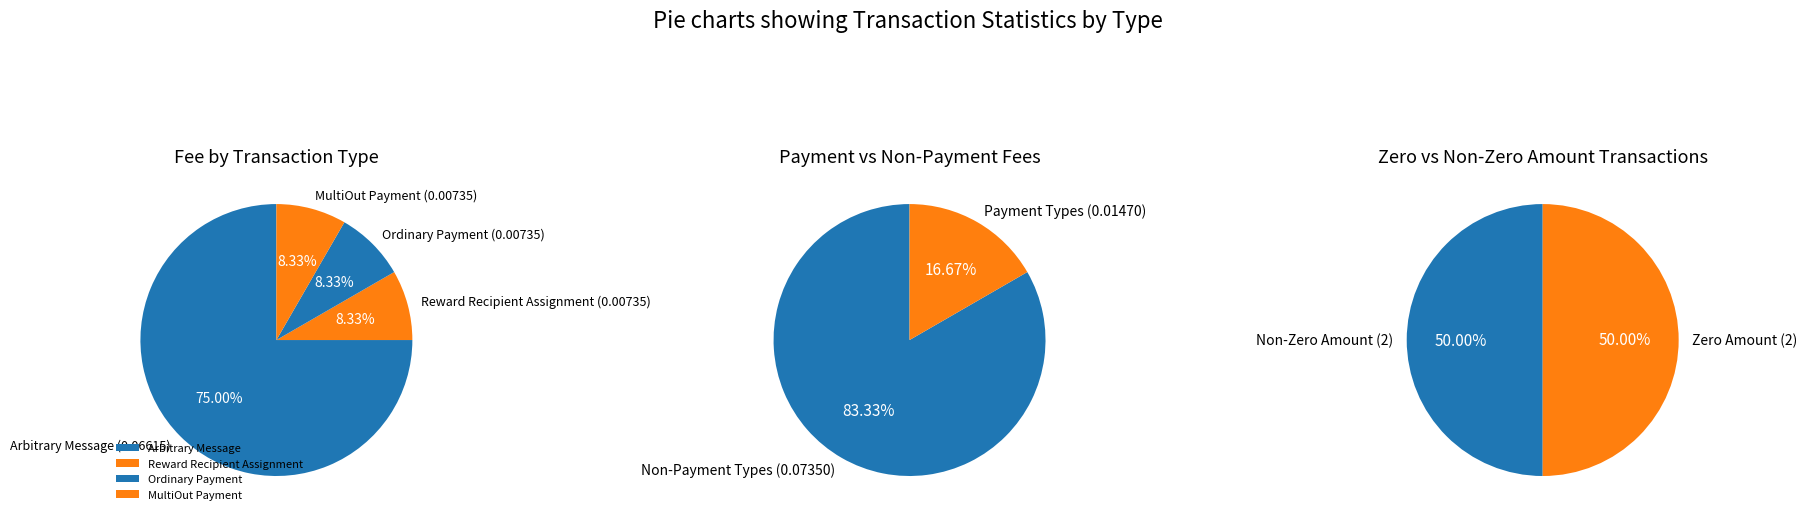

Count the number of slices in the pie.

4